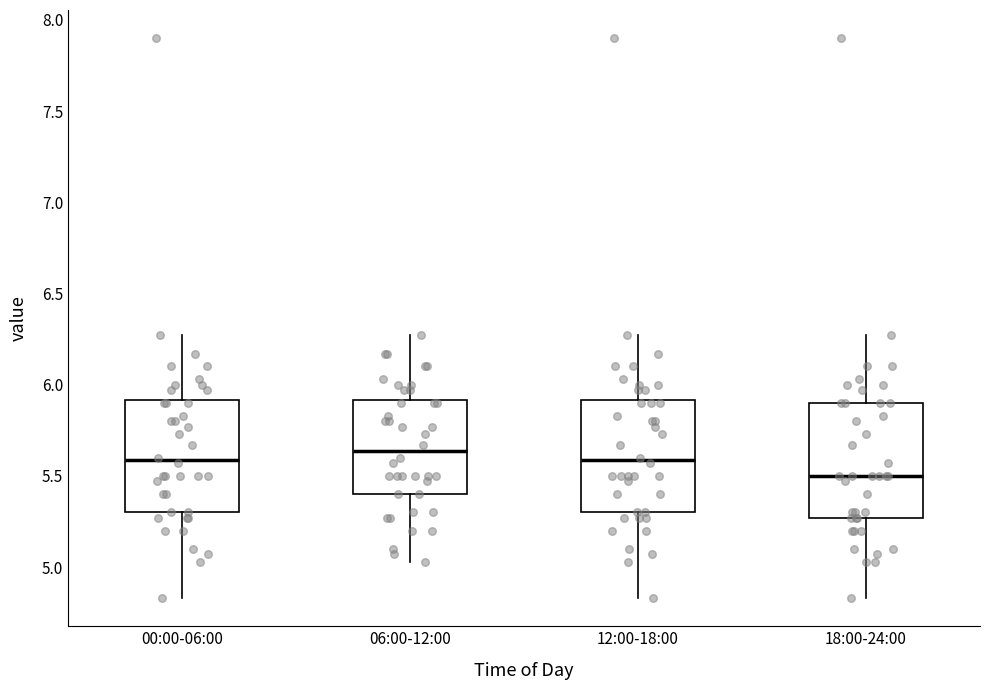

Reading left to right, read every box against the y-axis: the position of its median line, the range the box covers, and the ends of its whiskers. The values are not printed on the chart, so give them approximately, as read against the axis.

00:00-06:00: median 5.60, box 5.30 to 5.90, whiskers 4.85 to 6.25
06:00-12:00: median 5.65, box 5.40 to 5.90, whiskers 5.05 to 6.25
12:00-18:00: median 5.60, box 5.30 to 5.90, whiskers 4.85 to 6.25
18:00-24:00: median 5.50, box 5.25 to 5.90, whiskers 4.85 to 6.25